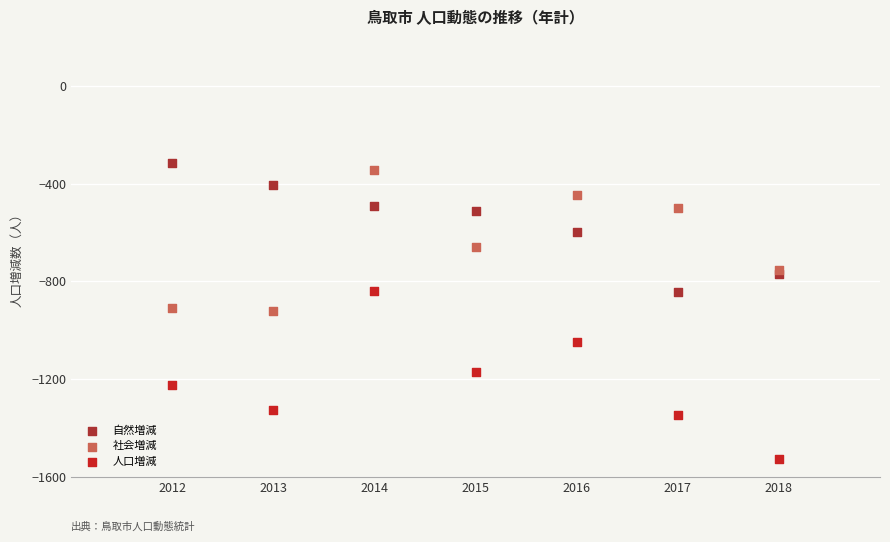

What are all the series names shown in the legend?

自然増減, 社会増減, 人口増減